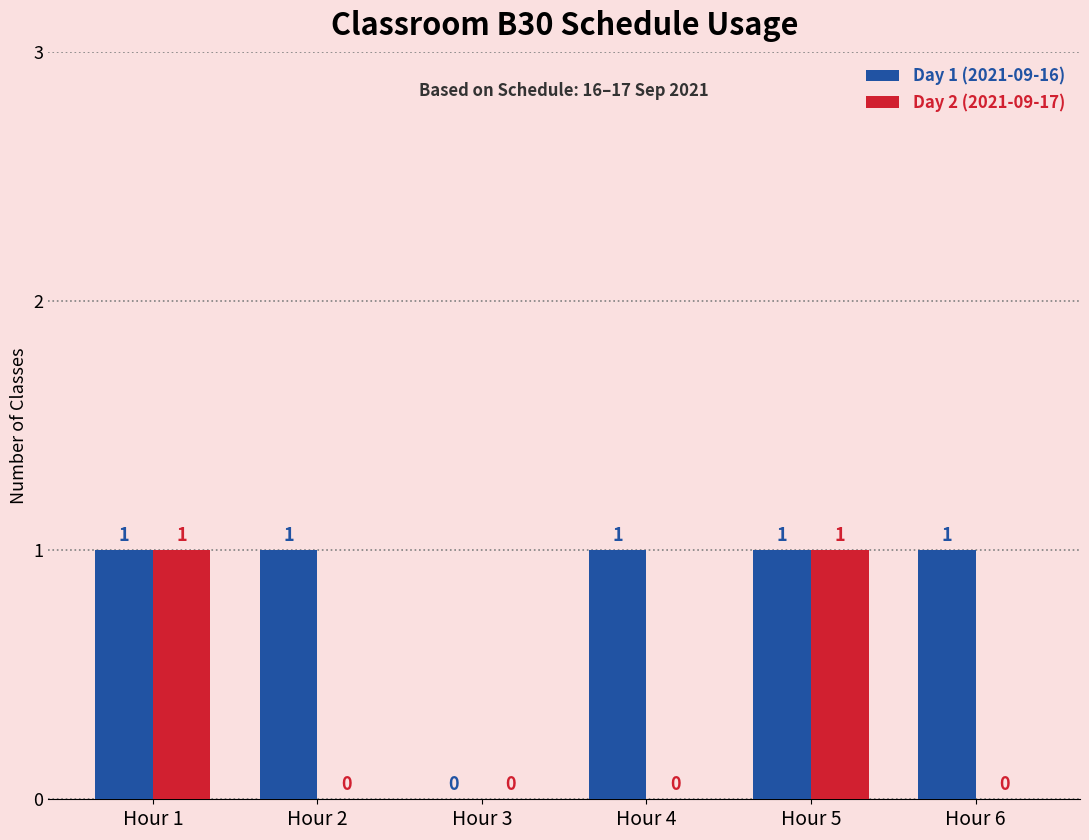

Reading left to right, list all the values displayed in this chart.

Day 1 (2021-09-16): 1	1	0	1	1	1
Day 2 (2021-09-17): 1	0	0	0	1	0